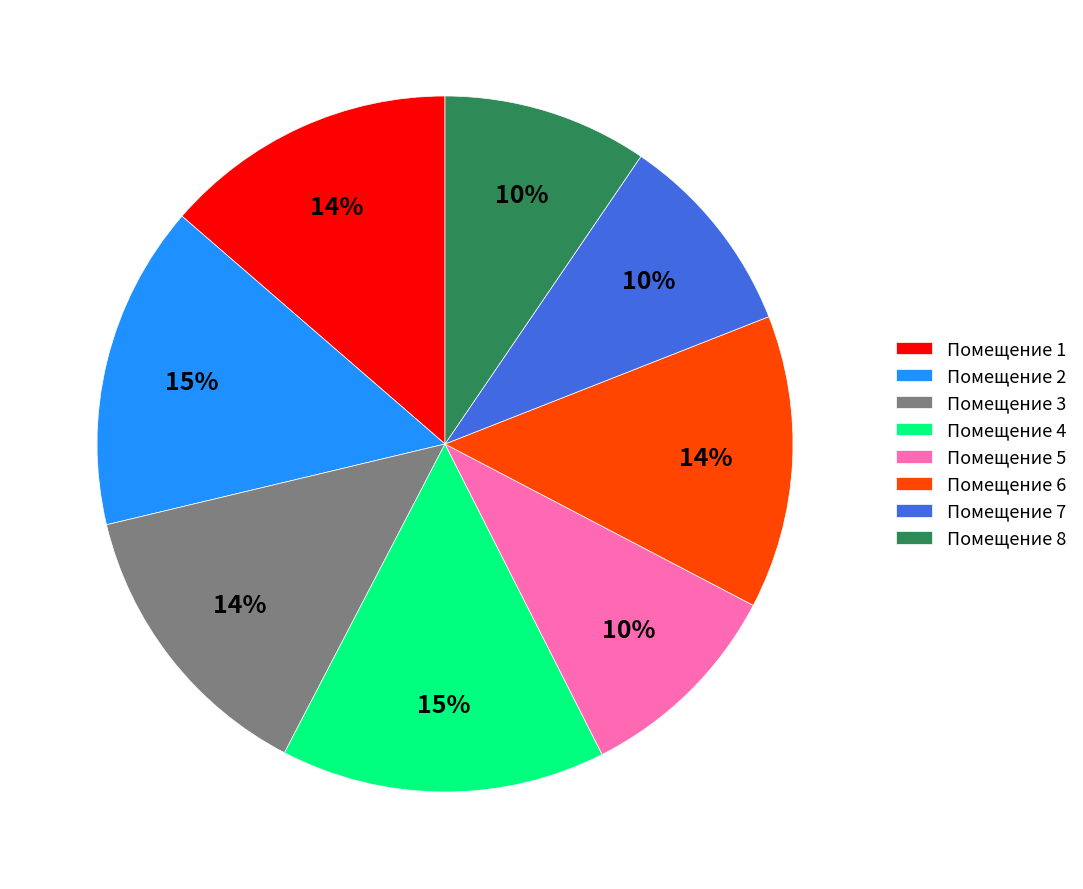

Does Помещение 4 represent more than half of the total?

No